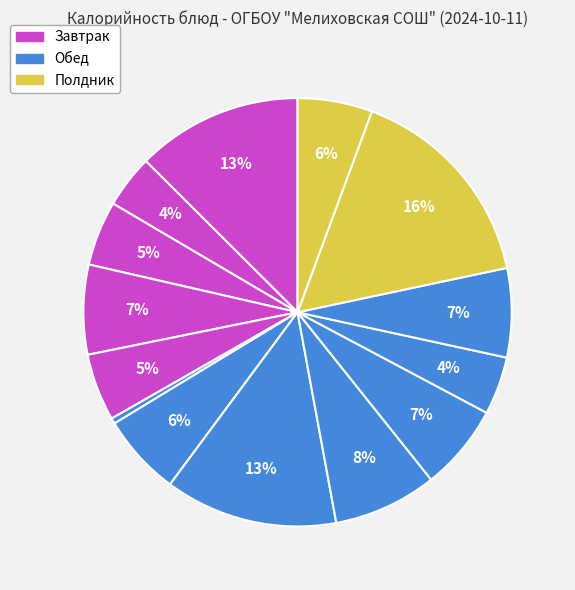

Rank the categories by value from lowest to highest.

Огурец свежий, Сыр порциями, Хлеб пшеничный, Батон пектиновый, Фрукт, Кисель ягодный, Свекольник со сметаной, Компот из смеси сухофруктов, Хлеб ржано-пшеничный, Какао с молоком, Пюре картофельное, Каша Боярская, Наггетсы куриные, Гренки детские с сыром